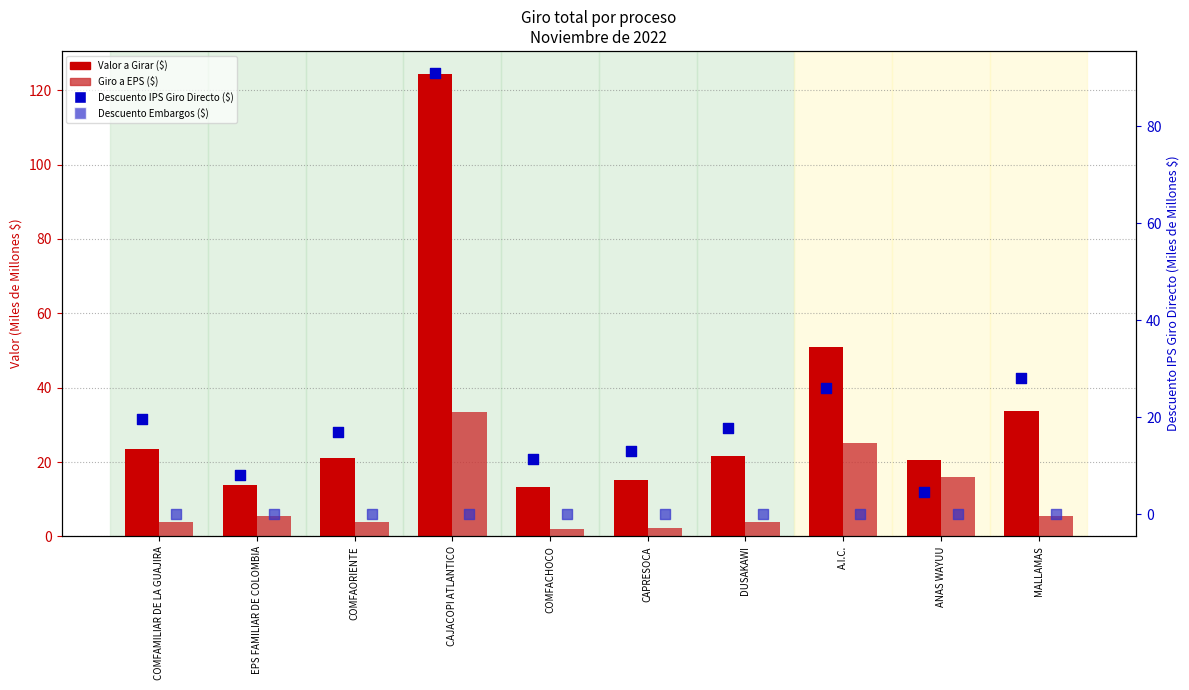

At how many categories does at least one series exceed 32?

3